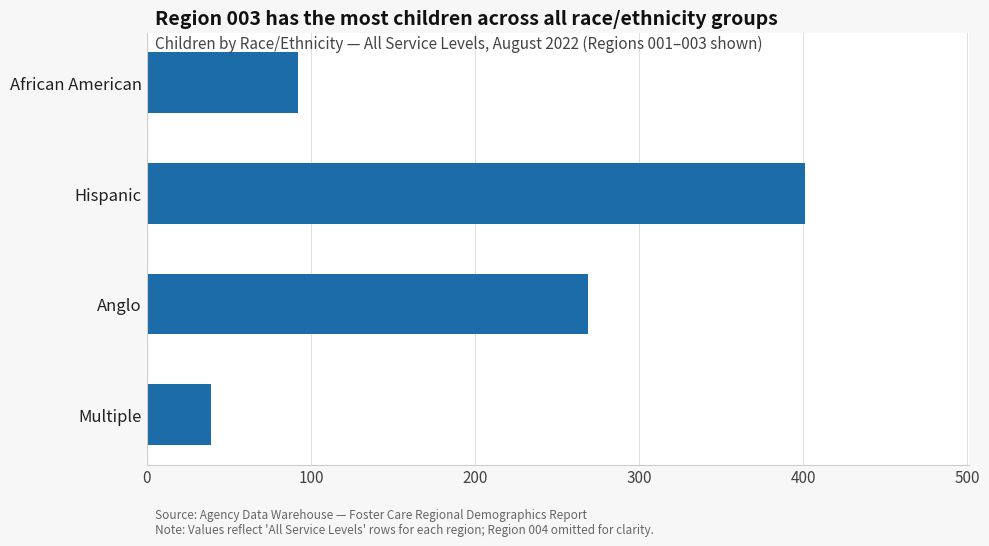

Reading bottom to top, what are all the values shown in this chart?

39	269	401	92